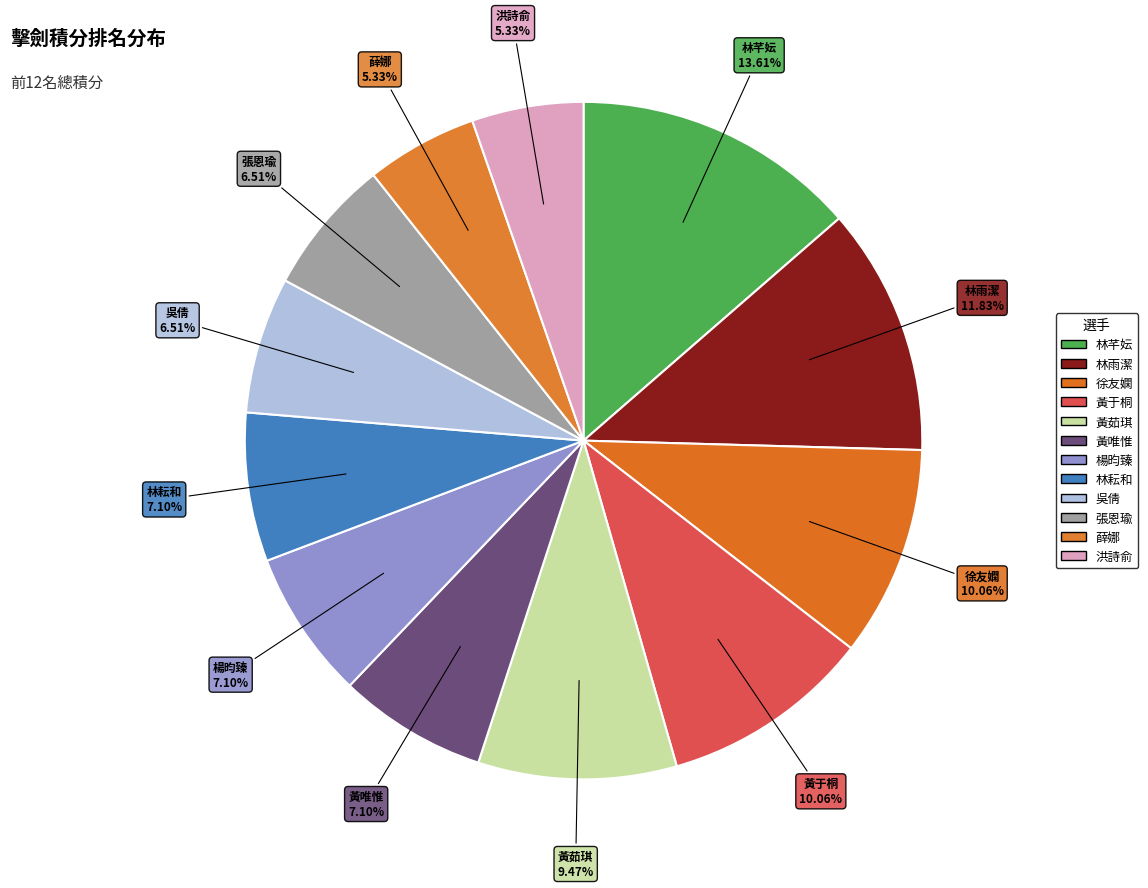

What percentage do 薛娜 and 張恩瑜 together represent?

11.8%